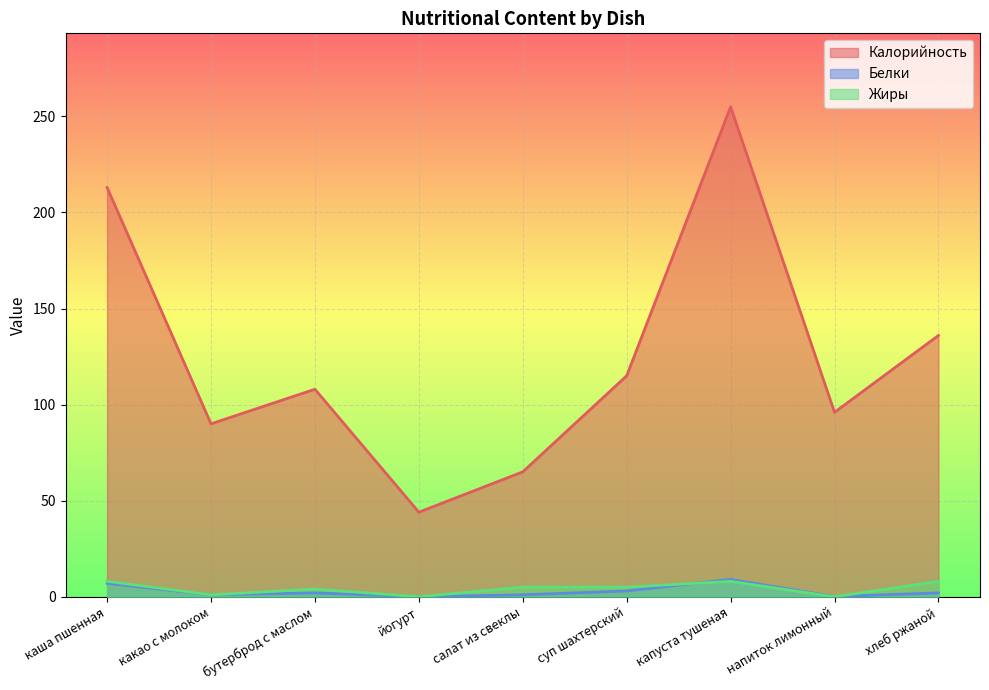

At which label does Жиры reach its peak?

каша пшенная